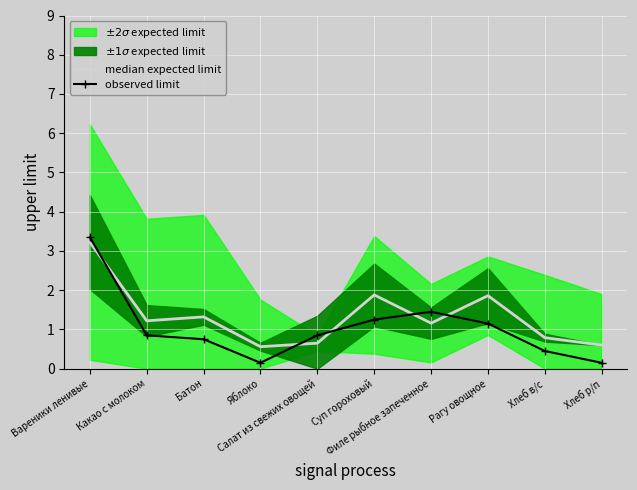

True or false: median expected limit has a value of 1.2 at Какао с молоком.

True